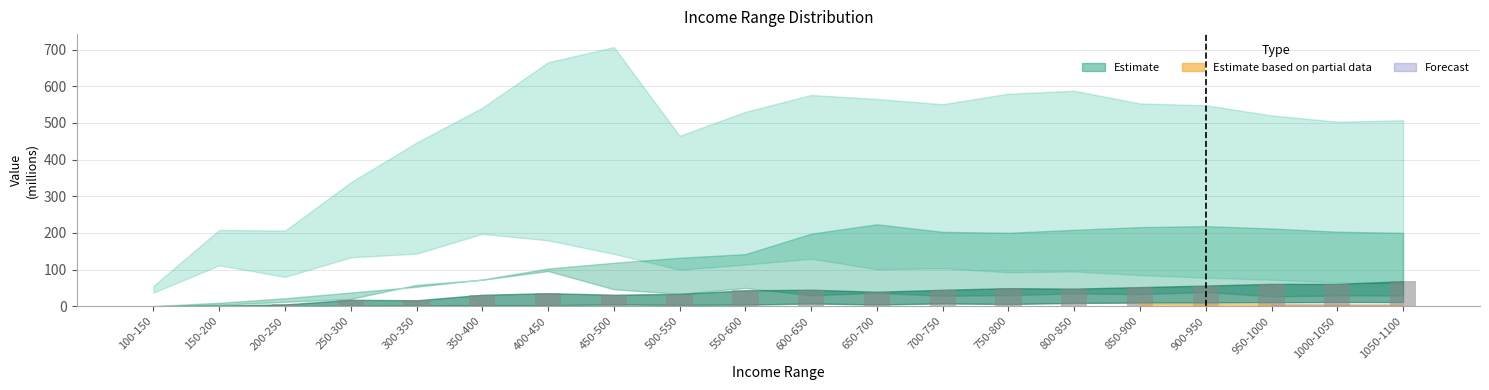

True or false: the data shows 61.1 at 1000-1050.

True